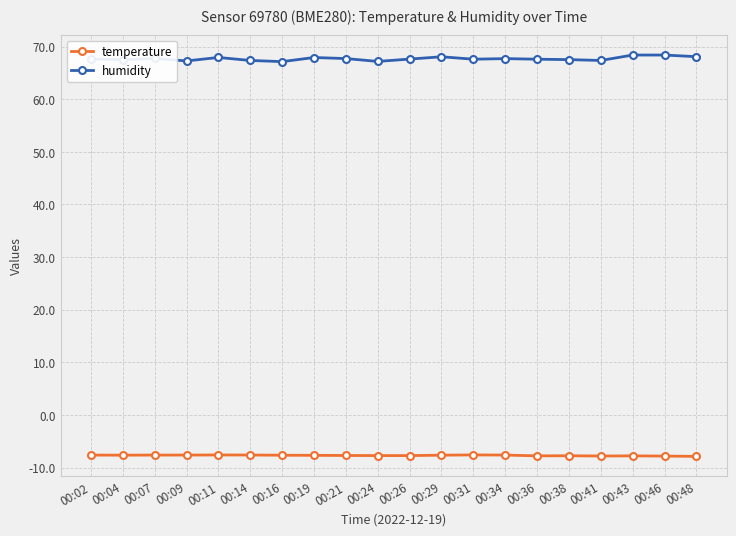

True or false: humidity has a value of 22.4 at 00:07.

False